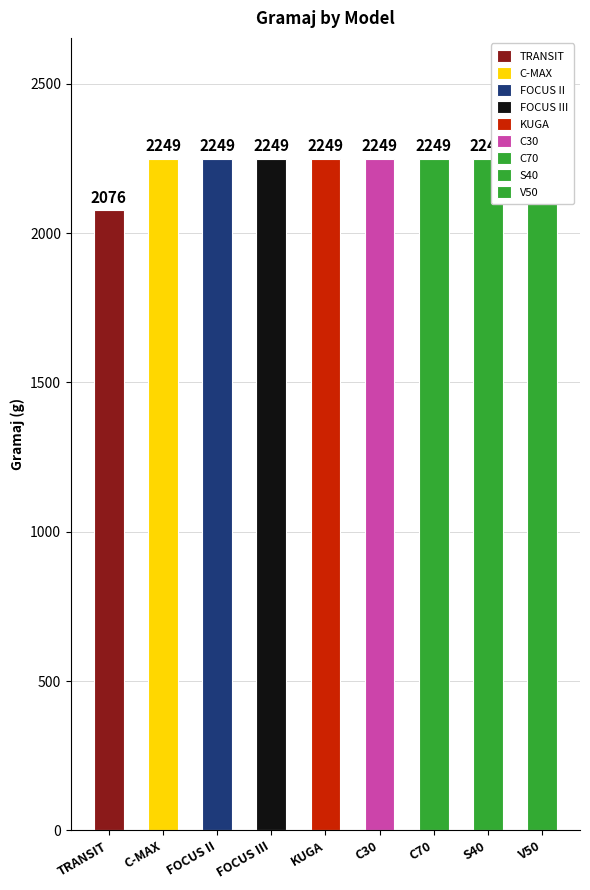

List the labels in order of value, largest first.

C-MAX, FOCUS II, FOCUS III, KUGA, C30, C70, S40, V50, TRANSIT